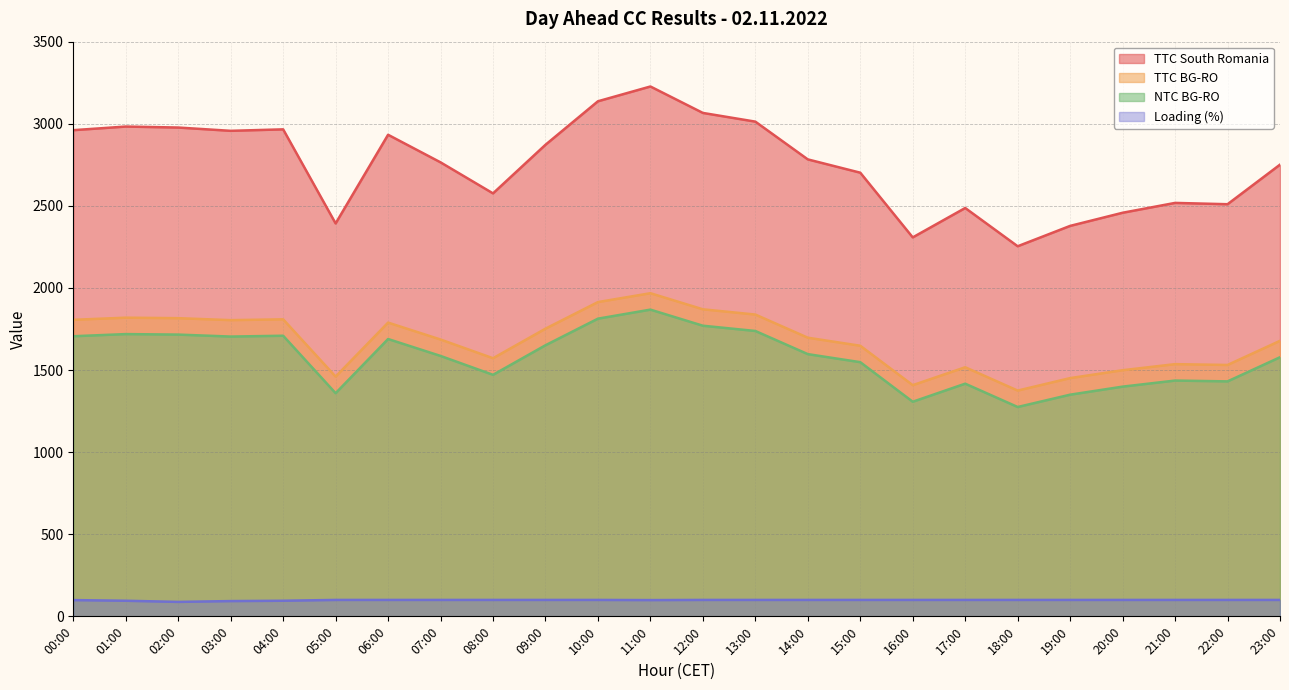

True or false: Loading (%) and TTC South Romania intersect in this chart.

False